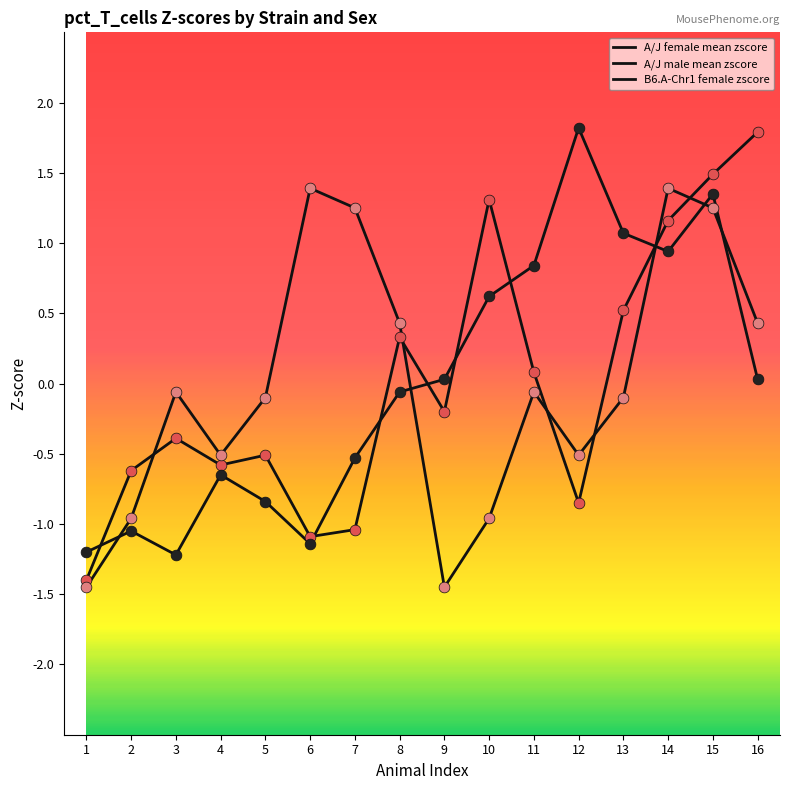

Is this an area chart (filled region under the line)?

No